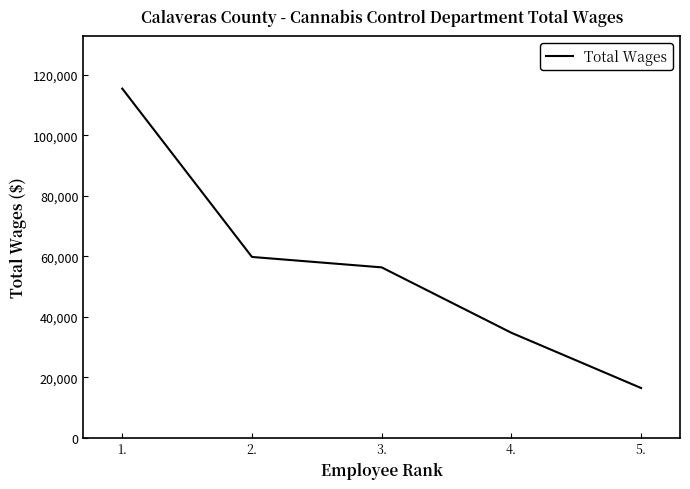

At which category does the chart reach its minimum across all series?

5.